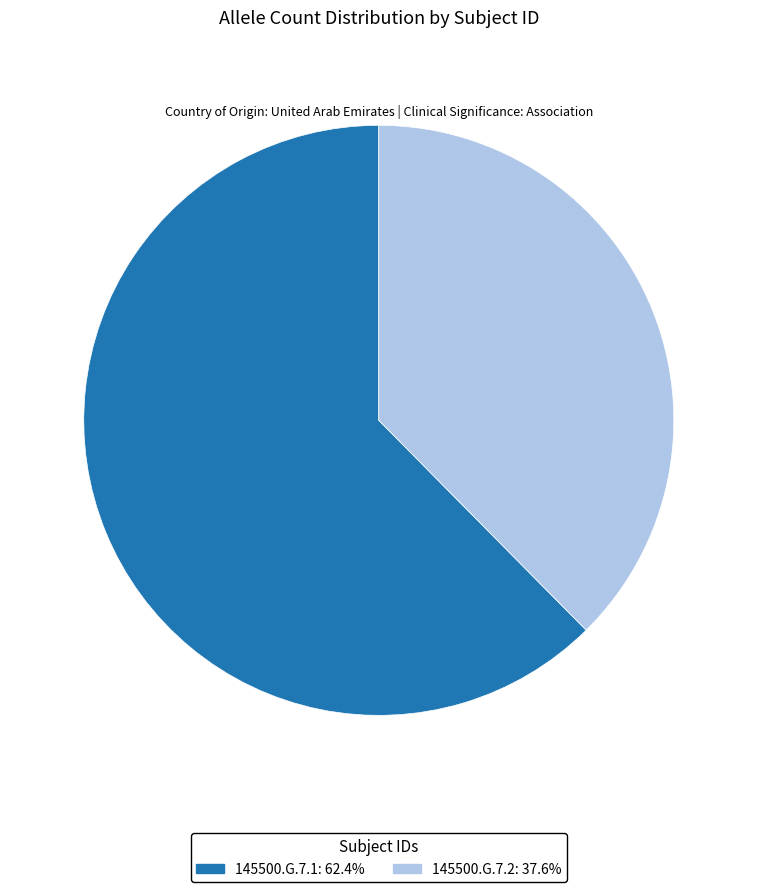

Is it true that 145500.G.7.1 is 62% of the pie?

True